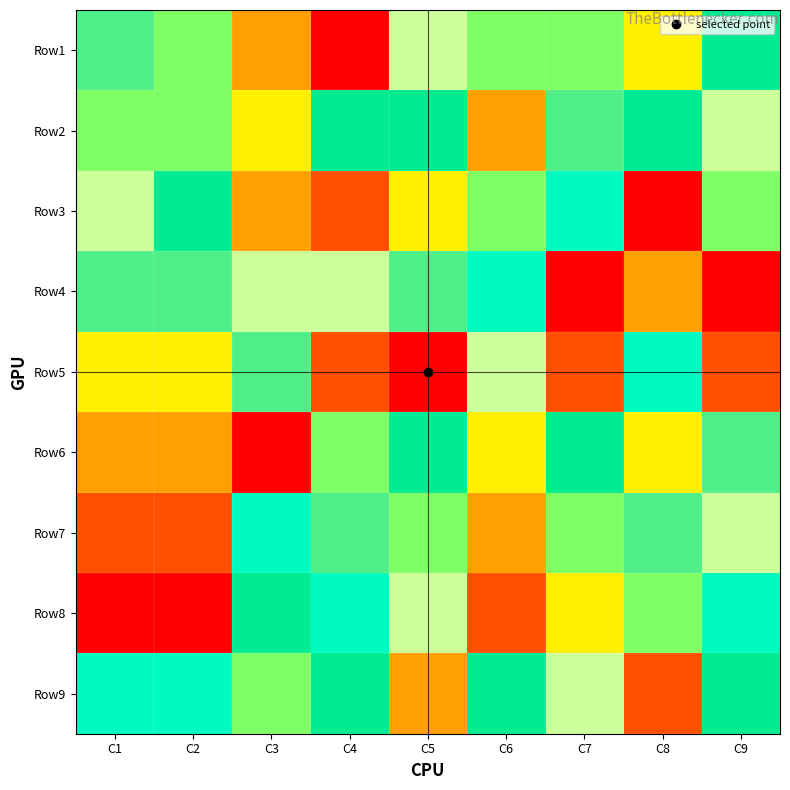

Reading left to right, list all the values displayed in this chart.

Row1: C1=8	C2=5	C3=3	C4=1	C5=9	C6=5	C7=5	C8=4	C9=7
Row2: C1=5	C2=5	C3=4	C4=7	C5=7	C6=3	C7=8	C8=7	C9=9
Row3: C1=9	C2=7	C3=3	C4=2	C5=4	C6=5	C7=6	C8=1	C9=5
Row4: C1=8	C2=8	C3=9	C4=9	C5=8	C6=6	C7=1	C8=3	C9=1
Row5: C1=4	C2=4	C3=8	C4=2	C5=1	C6=9	C7=2	C8=6	C9=2
Row6: C1=3	C2=3	C3=1	C4=5	C5=7	C6=4	C7=7	C8=4	C9=8
Row7: C1=2	C2=2	C3=6	C4=8	C5=5	C6=3	C7=5	C8=8	C9=9
Row8: C1=1	C2=1	C3=7	C4=6	C5=9	C6=2	C7=4	C8=5	C9=6
Row9: C1=6	C2=6	C3=5	C4=7	C5=3	C6=7	C7=9	C8=2	C9=7